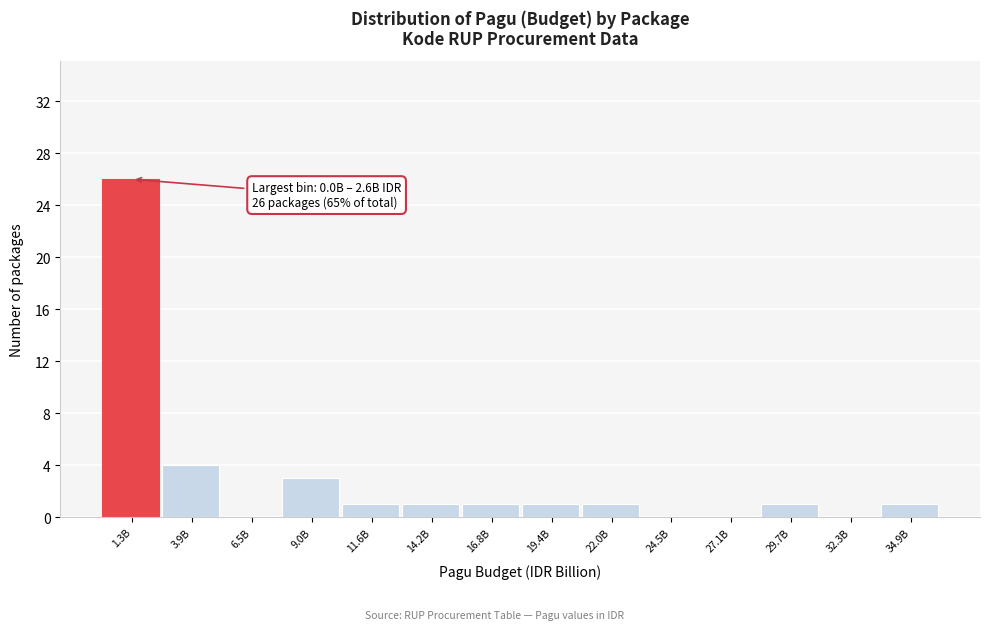

Reading left to right, list all the values displayed in this chart.

1.3B=26	3.9B=4	6.5B=0	9.0B=3	11.6B=1	14.2B=1	16.8B=1	19.4B=1	22.0B=1	24.5B=0	27.1B=0	29.7B=1	32.3B=0	34.9B=1